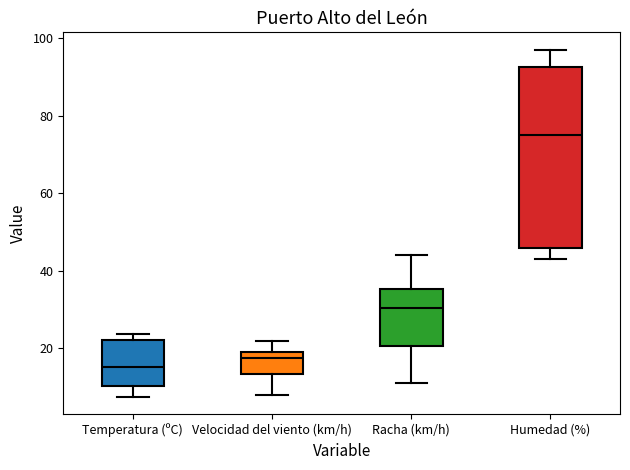

Which box's median line is the lowest?

Temperatura (ºC)